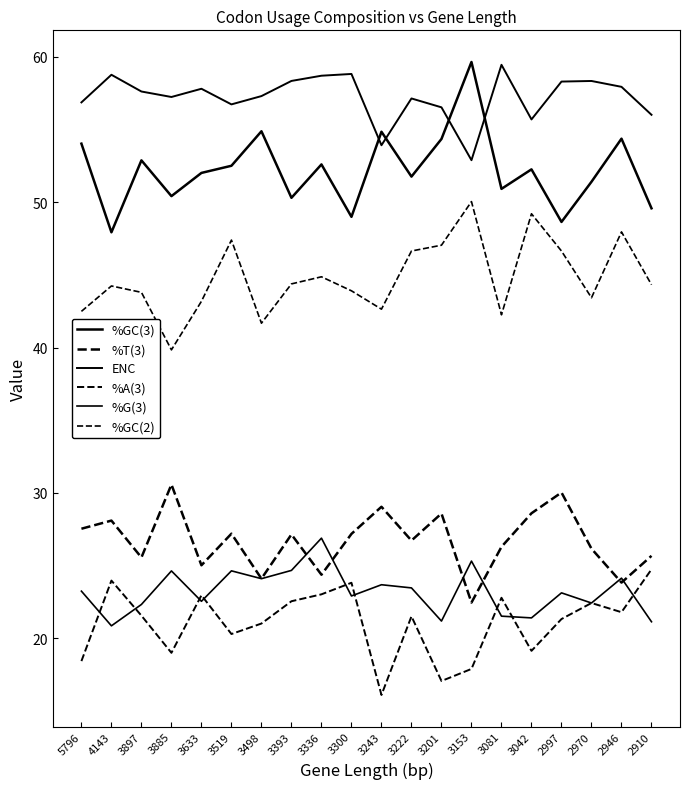

At which category does %G(3) reach its first local peak?

3885